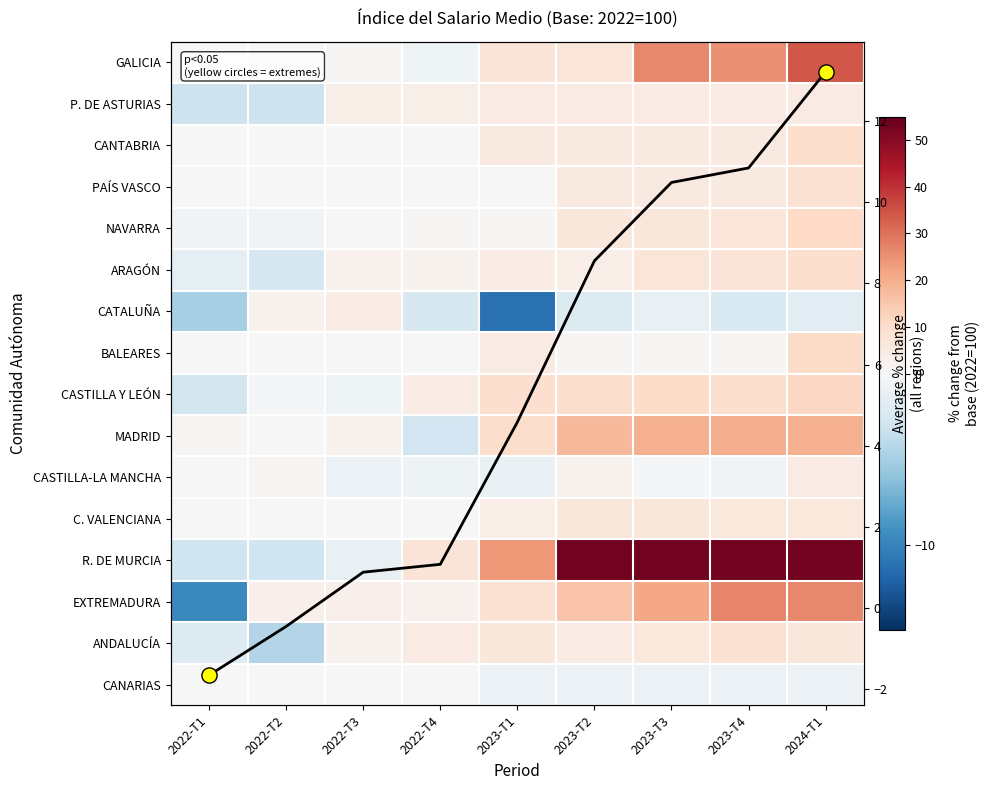

What is the smallest value displayed?

-11.2